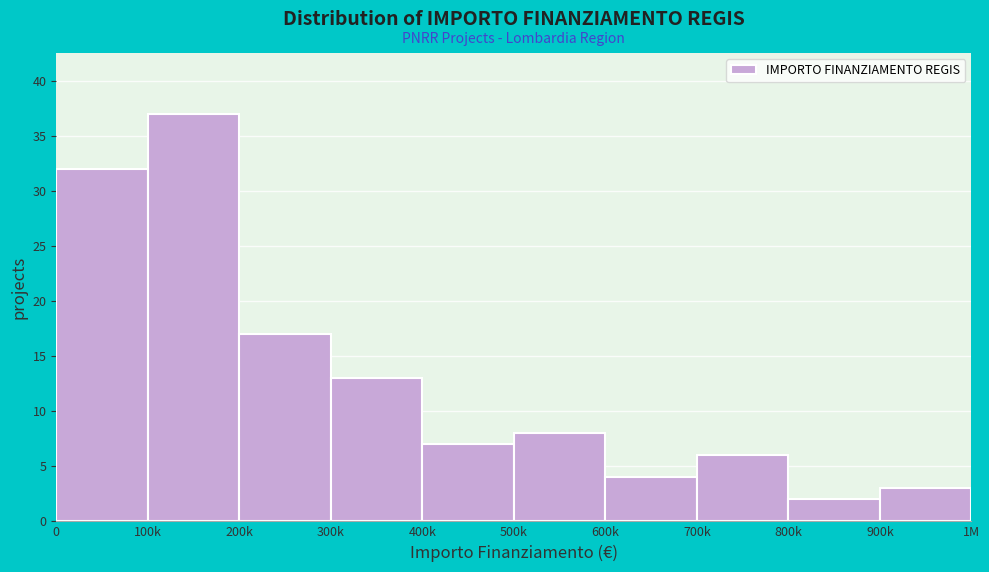

Reading right to left, transcribe all the data shown in this chart.

900k=3	800k=2	700k=6	600k=4	500k=8	400k=7	300k=13	200k=17	100k=37	0=32